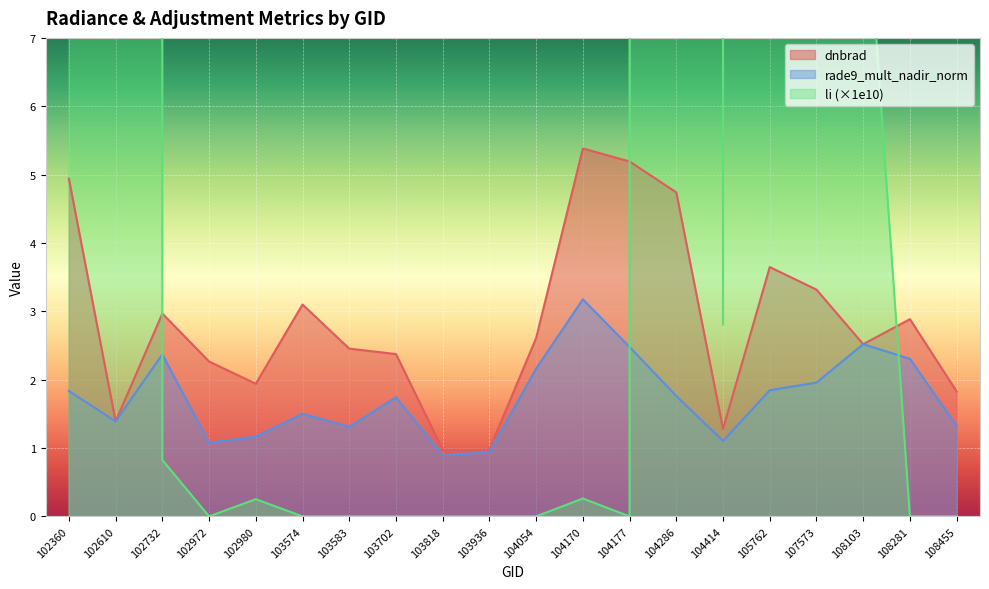

How many lines are shown in the chart?

3